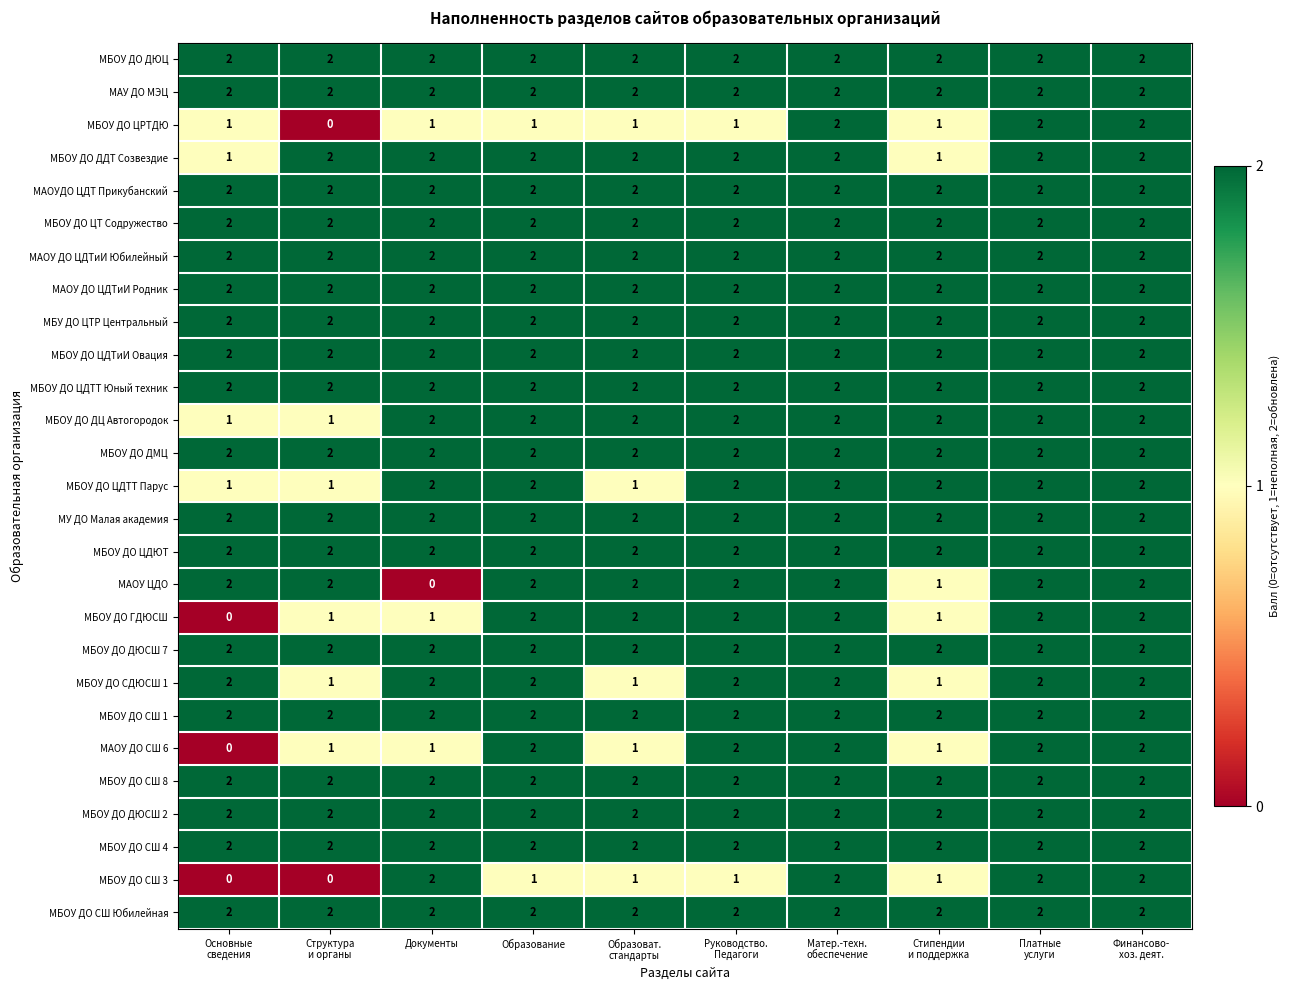

What is the difference between the highest and lowest values at Структура
и органы?

2